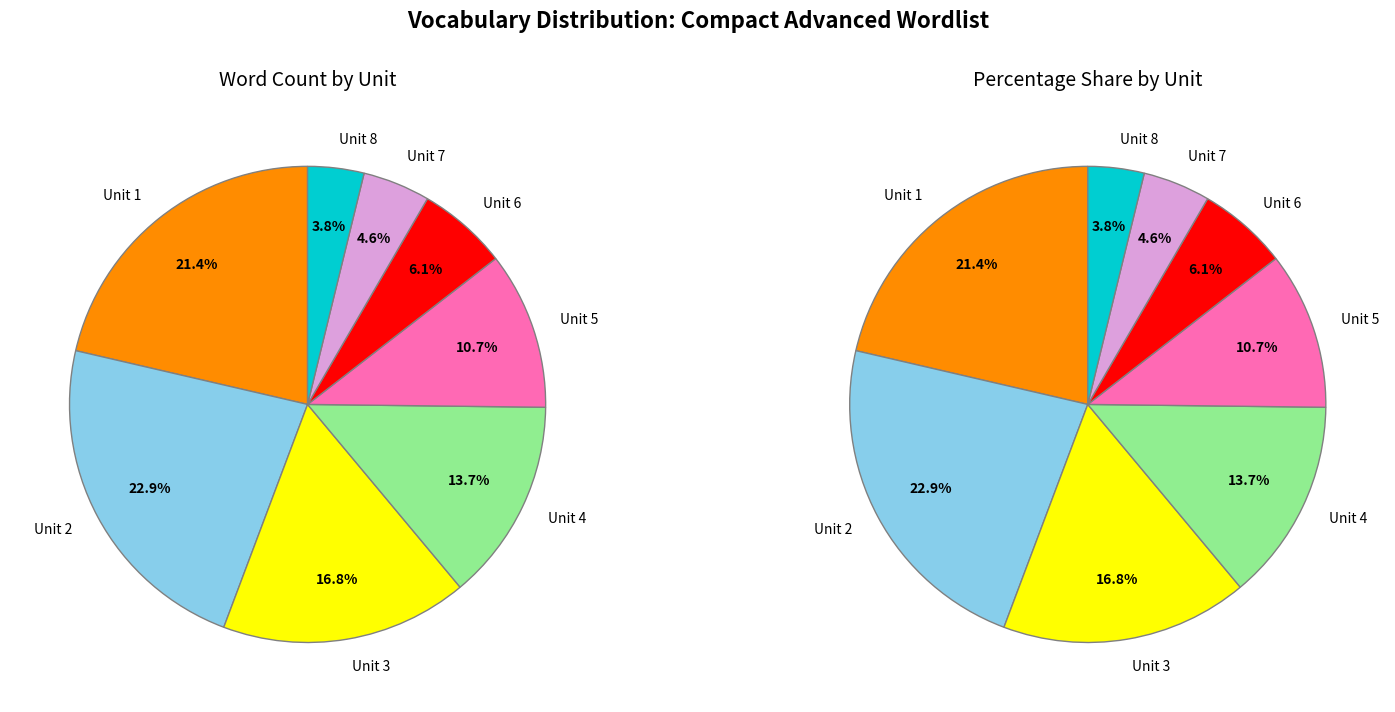

What is the change in value from Unit 2 to Unit 7?

-24